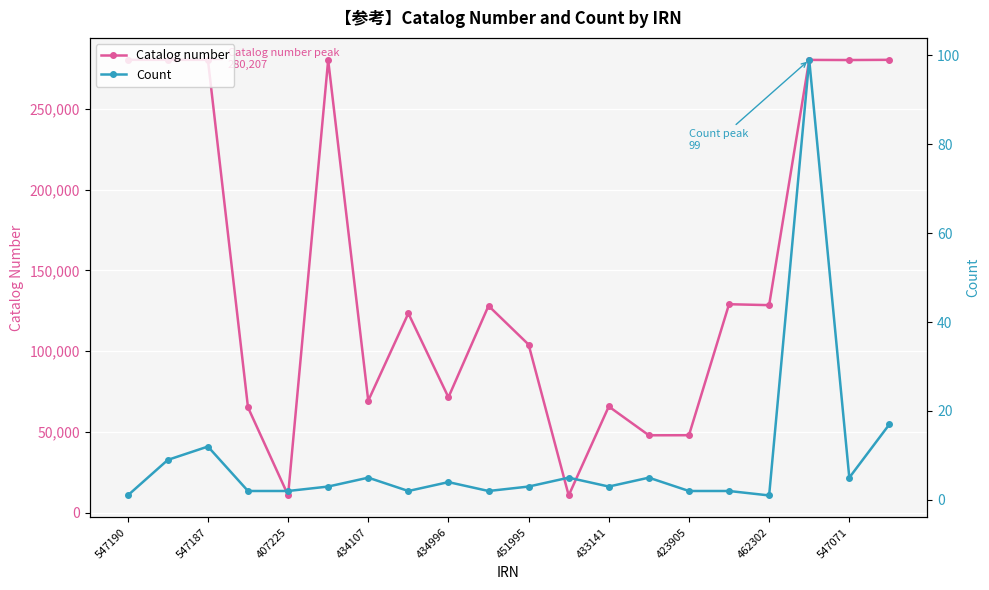

Which series has the largest range (max minus min)?

Catalog number